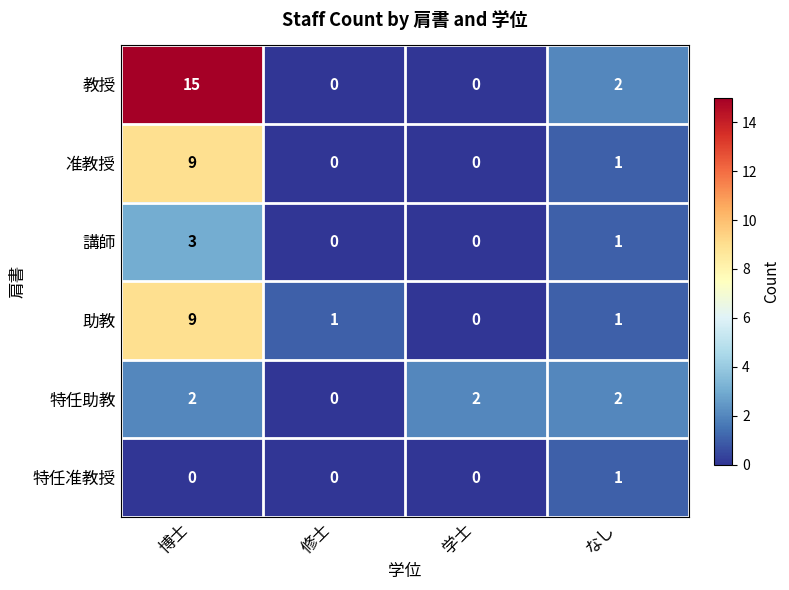

What is the difference between the 准教授 values at 博士 and なし?

8